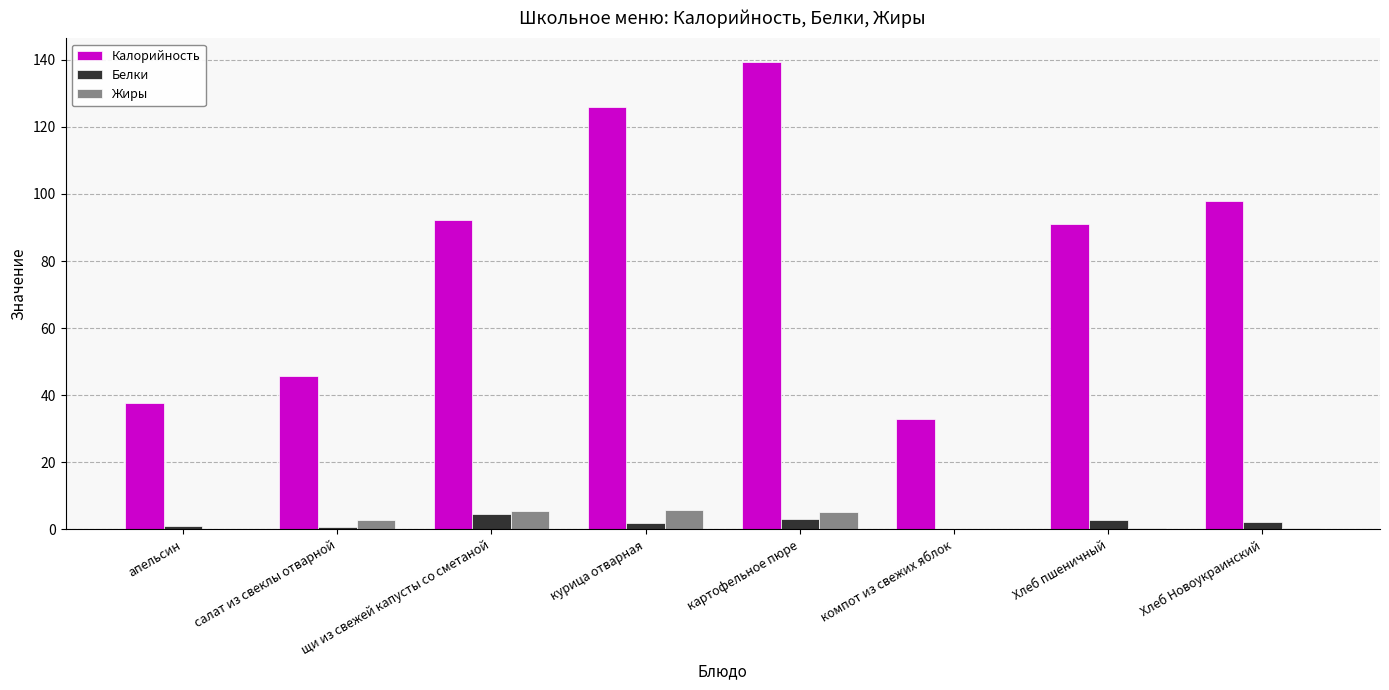

The value of Калорийность at Хлеб пшеничный is 91.0. True or false?

True